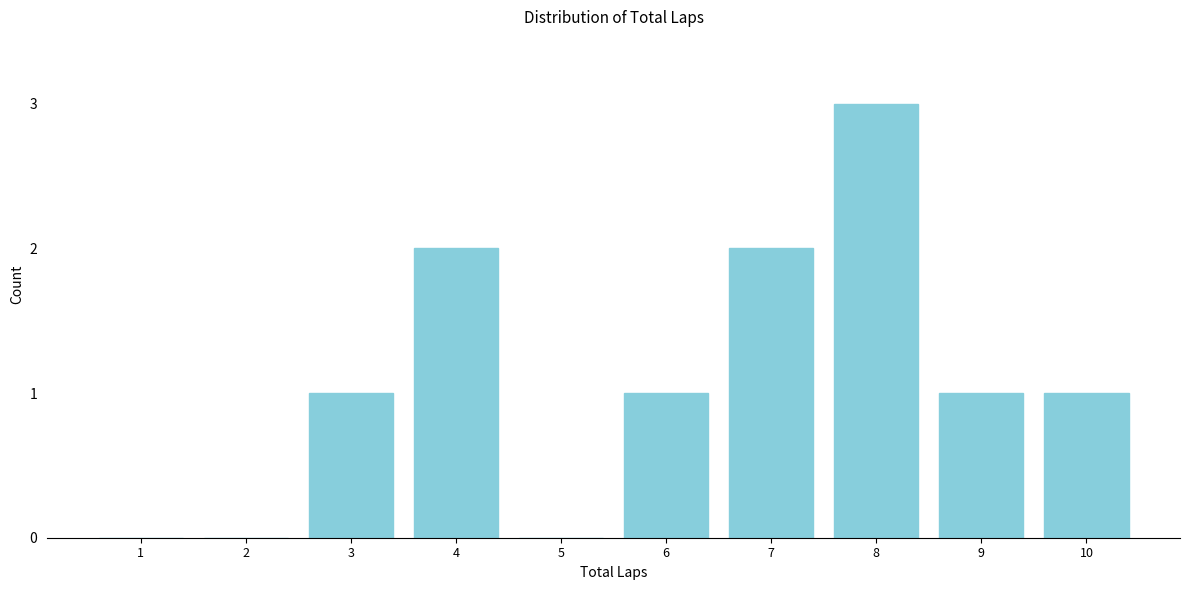

Reading left to right, extract all data points from this chart.

1=0	2=0	3=1	4=2	5=0	6=1	7=2	8=3	9=1	10=1